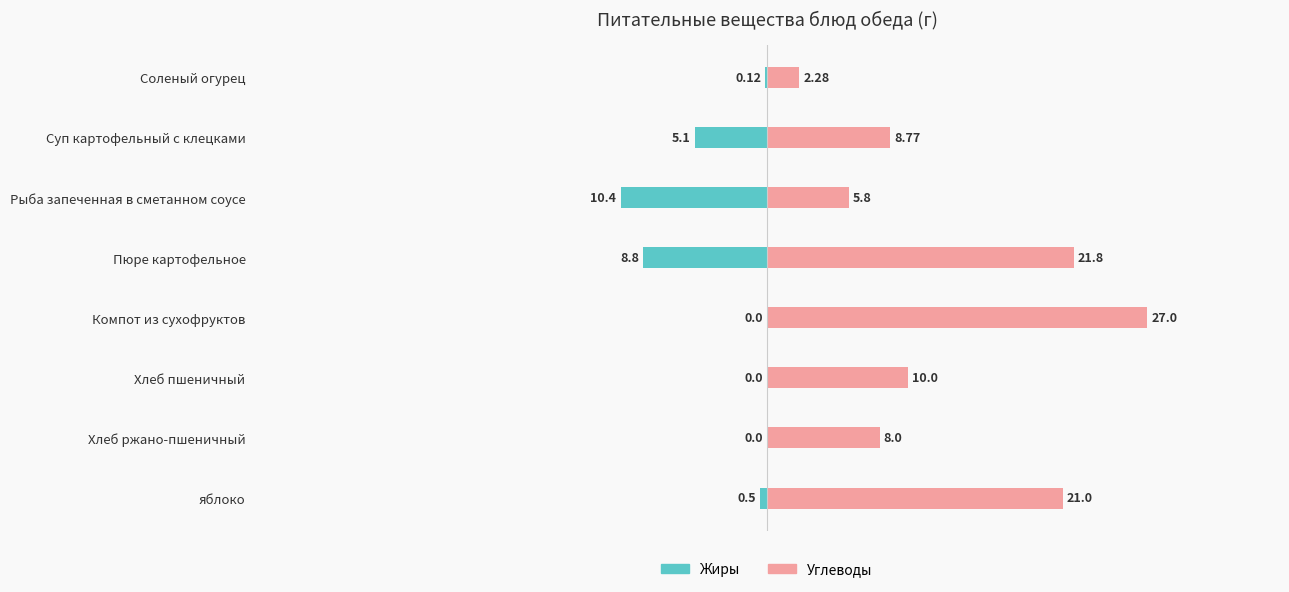

How many distinct data groups are displayed?

2